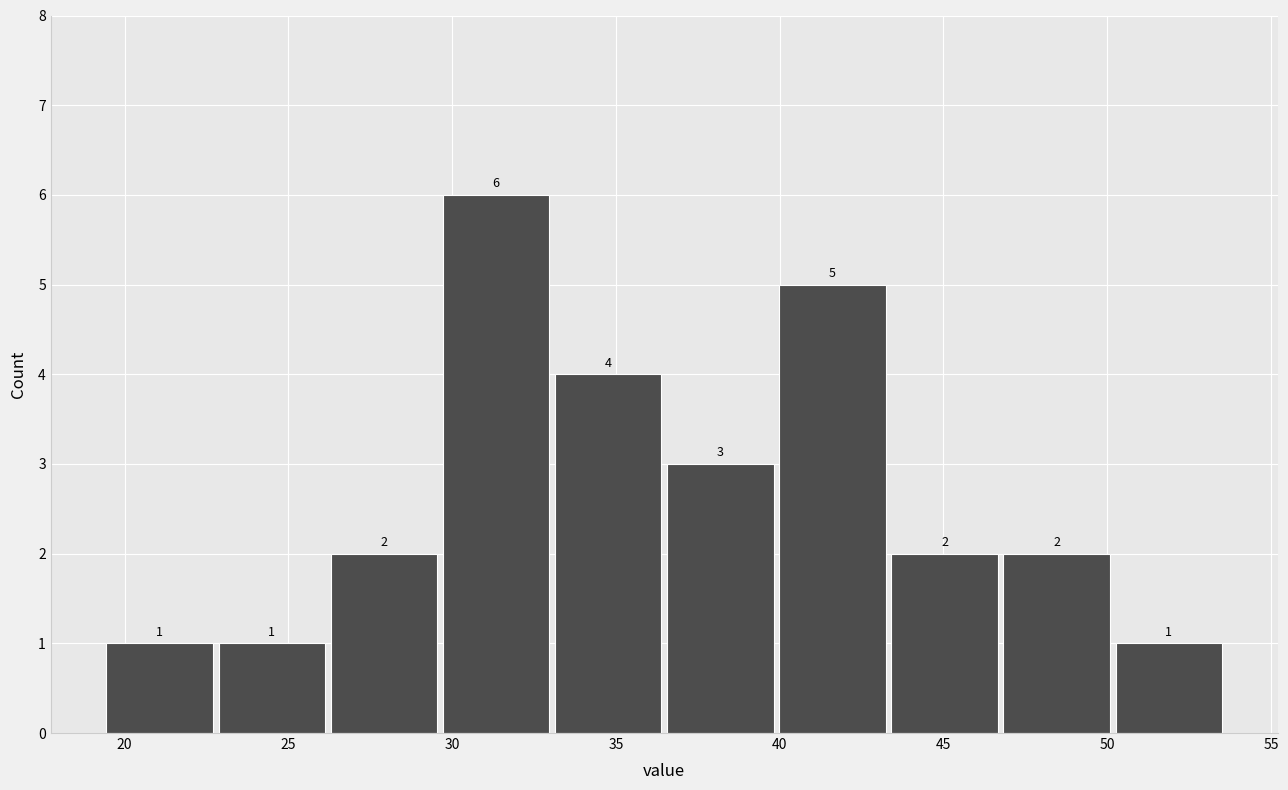

Reading left to right, transcribe this chart: for each bar, give the range it covers on the x-axis and its height. The bar edges are not printed on the chart, so give them approximately, as read against the axis.

19.5 to 23.0: 1
23.0 to 26.0: 1
26.0 to 29.5: 2
29.5 to 33.0: 6
33.0 to 36.5: 4
36.5 to 40.0: 3
40.0 to 43.5: 5
43.5 to 46.5: 2
46.5 to 50.0: 2
50.0 to 53.5: 1